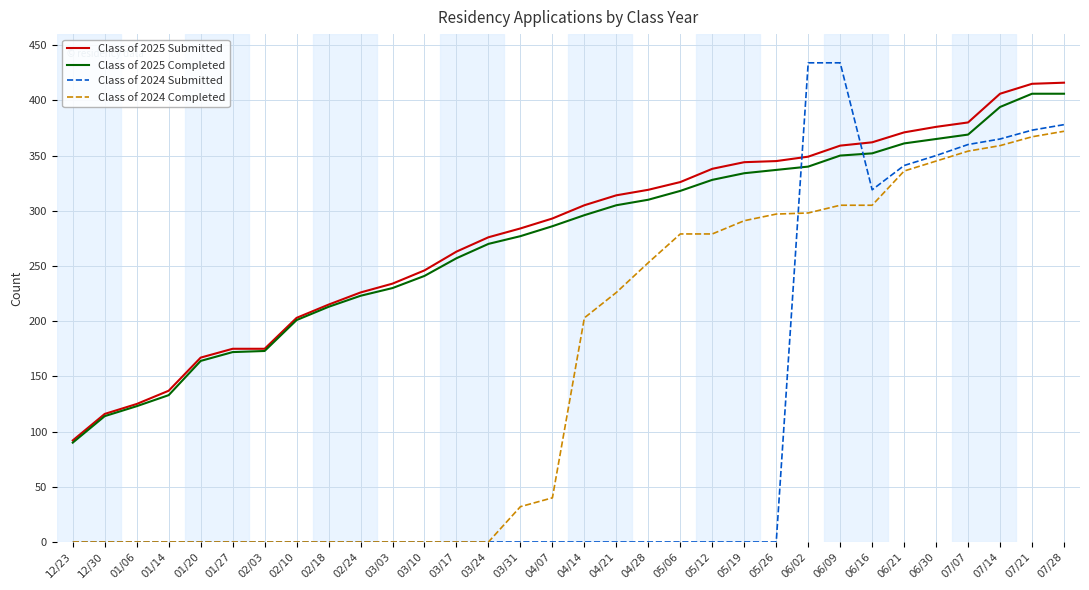

How many intersections are there between Class of 2024 Submitted and Class of 2025 Submitted?

2